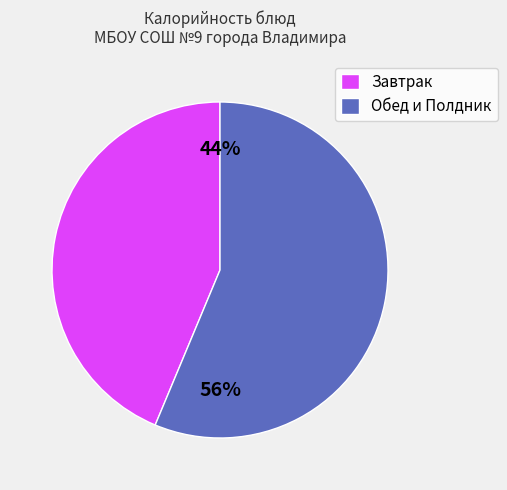

To the nearest percent, what portion does Обед и Полдник represent?

56%